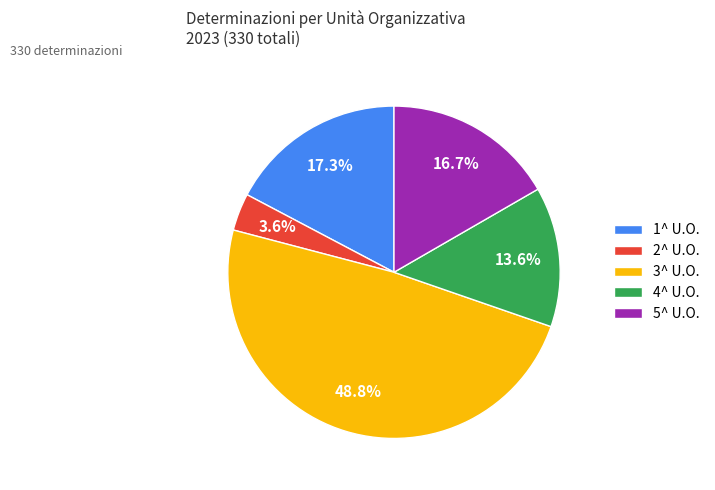

Which slice is the largest?

3^ U.O.